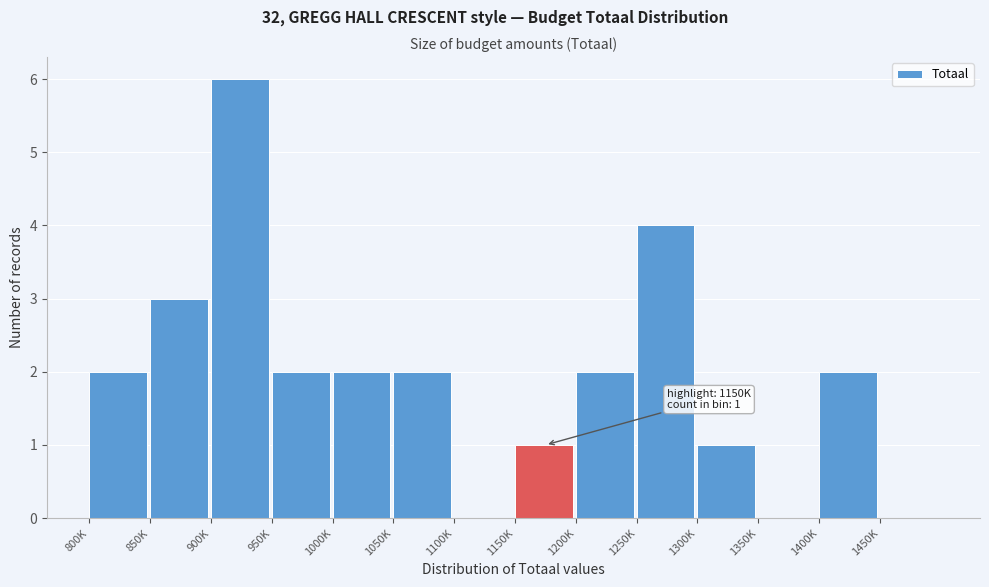

Reading left to right, list all the values displayed in this chart.

800K=2	850K=3	900K=6	950K=2	1000K=2	1050K=2	1100K=0	1150K=1	1200K=2	1250K=4	1300K=1	1350K=0	1400K=2	1450K=0